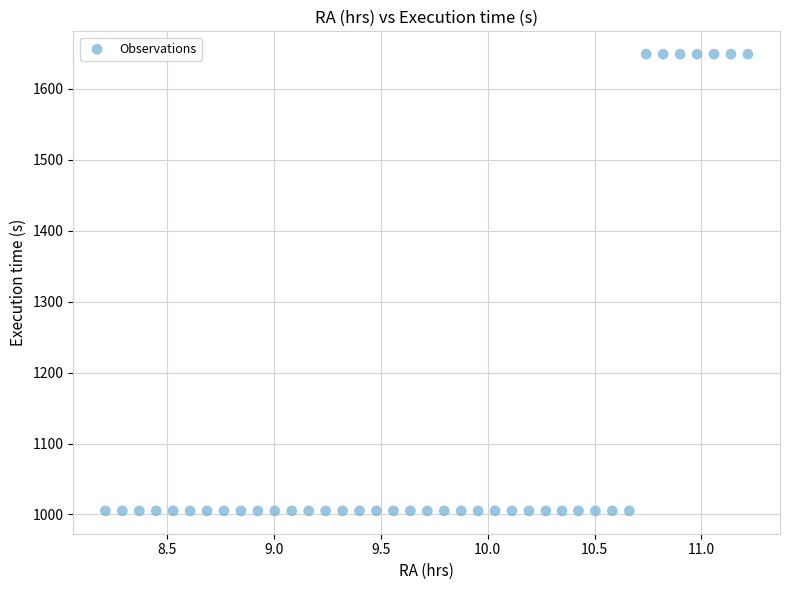

What is the range of Y values (max minus min)?

644